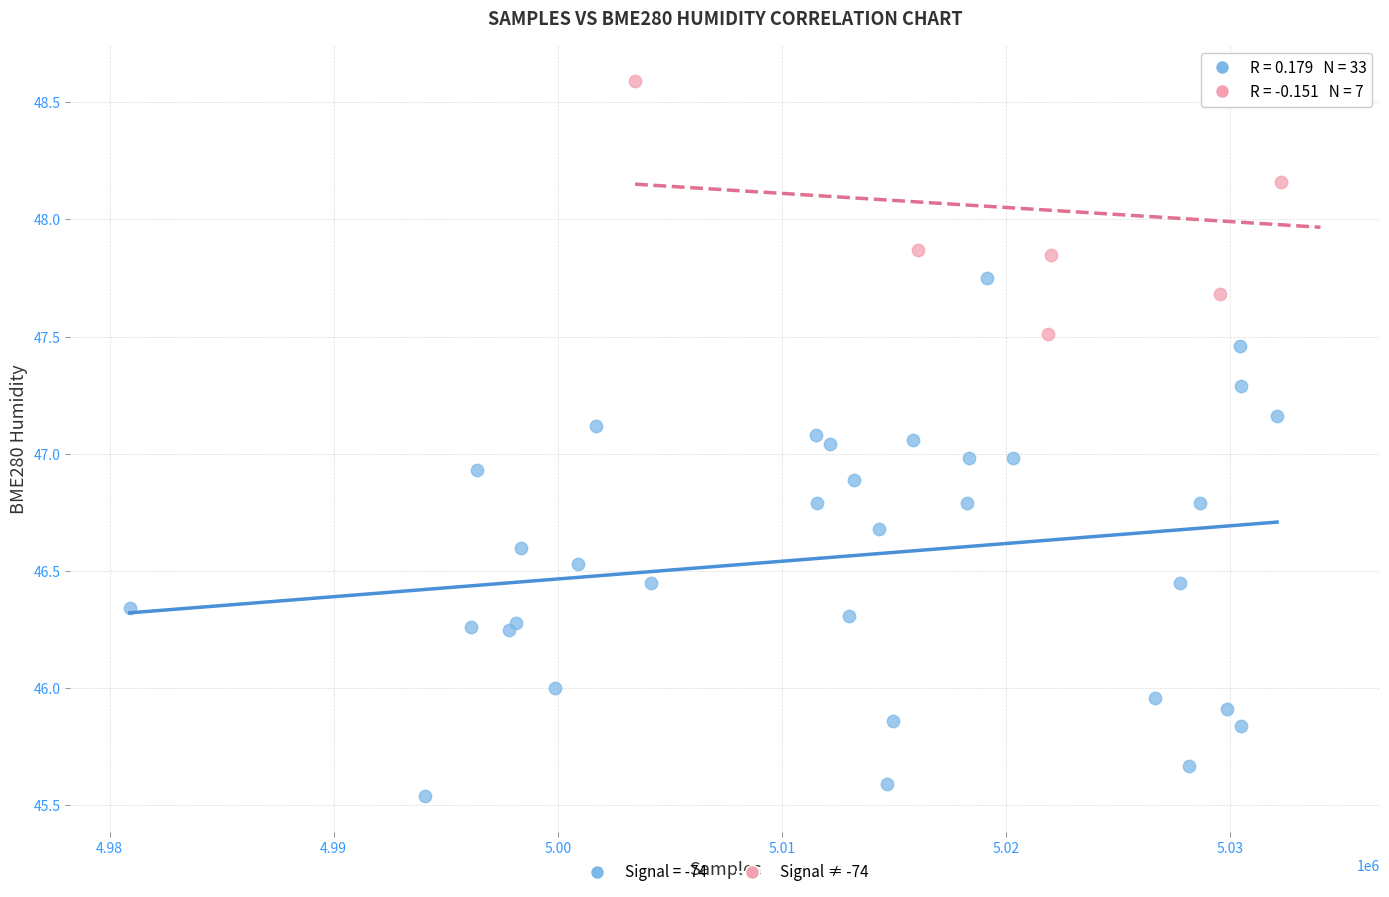

Which series reaches the maximum Y coordinate?

Signal ≠ -74